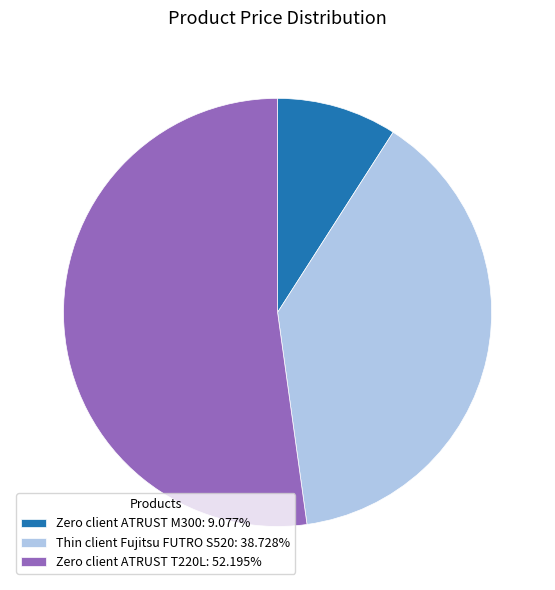

Is there a majority slice in this chart?

Yes